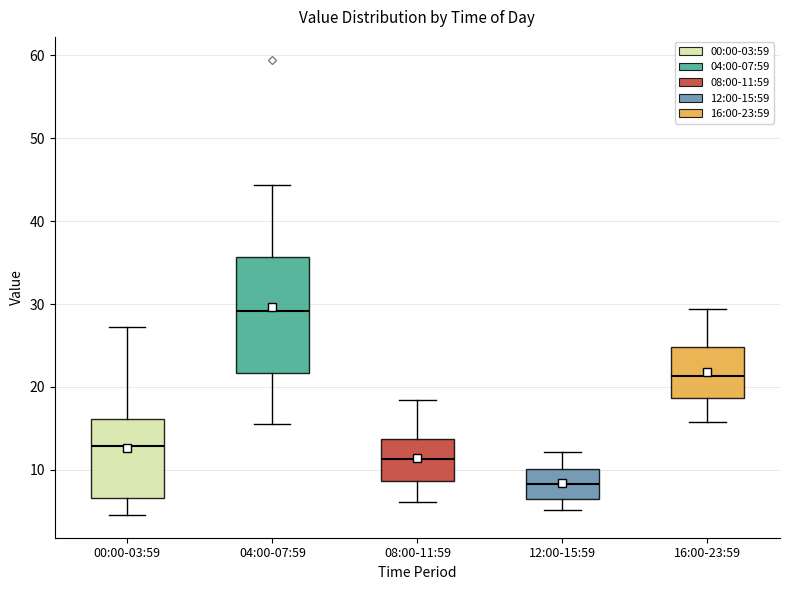

Reading left to right, read every box against the y-axis: the position of its median line, the range the box covers, and the ends of its whiskers. The values are not printed on the chart, so give them approximately, as read against the axis.

00:00-03:59: median 13, box 7 to 16, whiskers 5 to 27
04:00-07:59: median 29, box 22 to 36, whiskers 16 to 44
08:00-11:59: median 11, box 9 to 14, whiskers 6 to 18
12:00-15:59: median 8, box 7 to 10, whiskers 5 to 12
16:00-23:59: median 21, box 19 to 25, whiskers 16 to 29